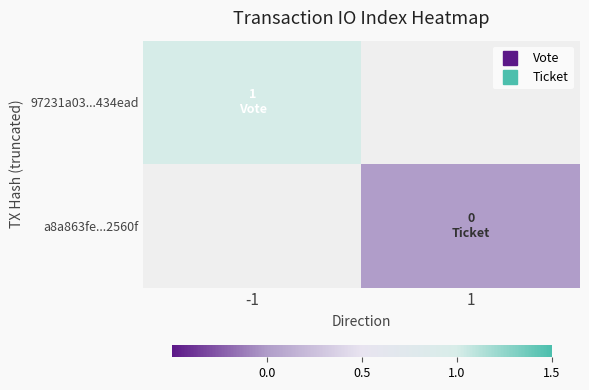

Count the number of categories in the chart.

2